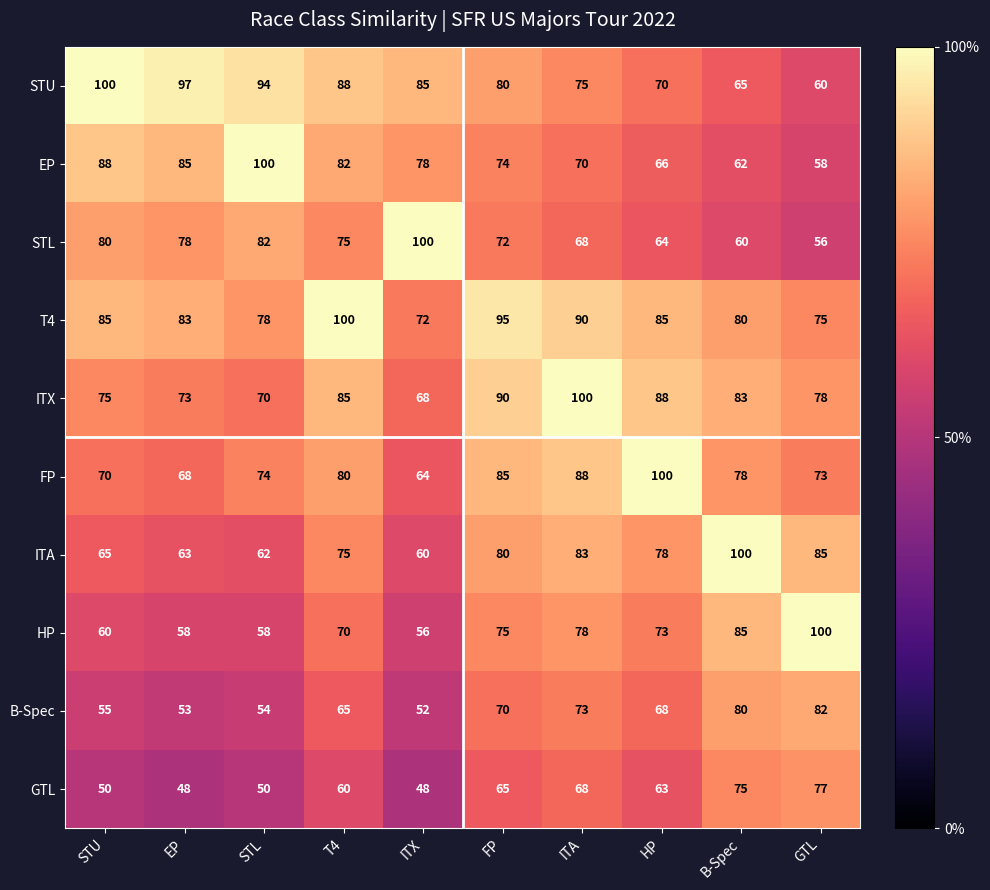

Where is FP nearest to the value 82?

T4